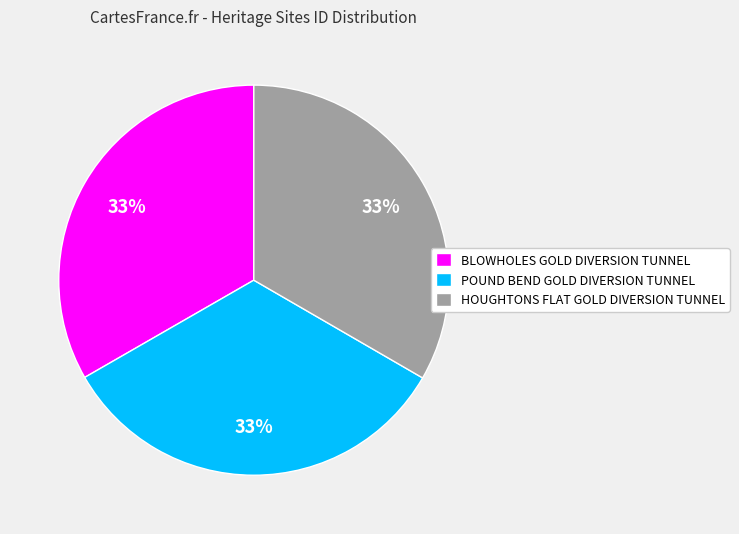

To the nearest percent, what is the combined percentage of HOUGHTONS FLAT GOLD DIVERSION TUNNEL and BLOWHOLES GOLD DIVERSION TUNNEL?

67%